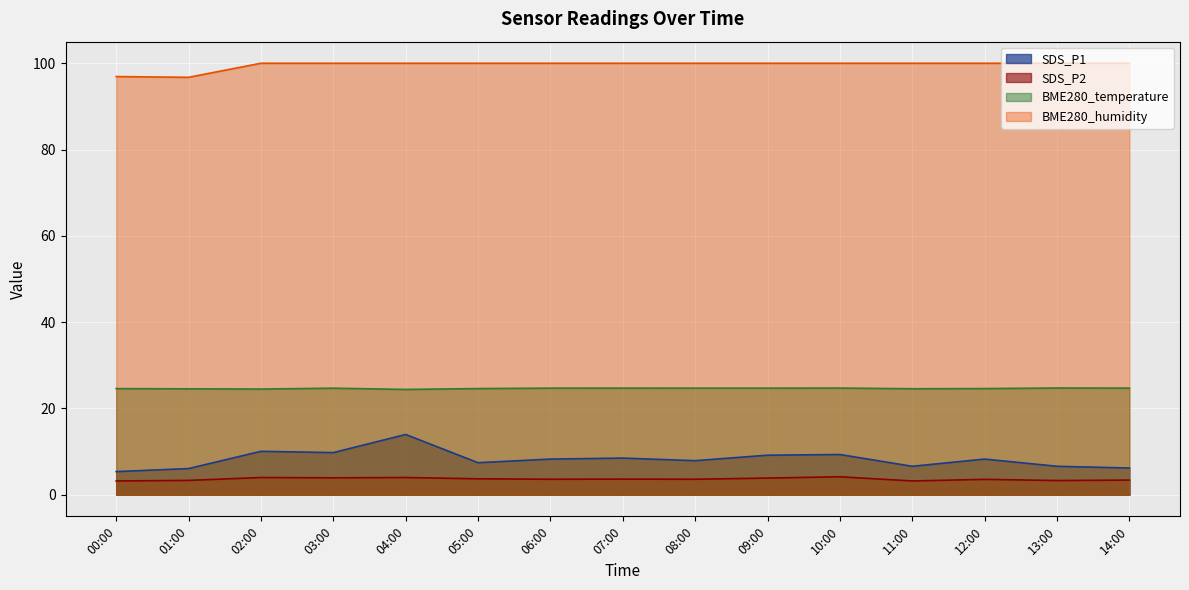

Is the value of SDS_P1 at 00:00 greater than the value of BME280_temperature at 00:00?

No